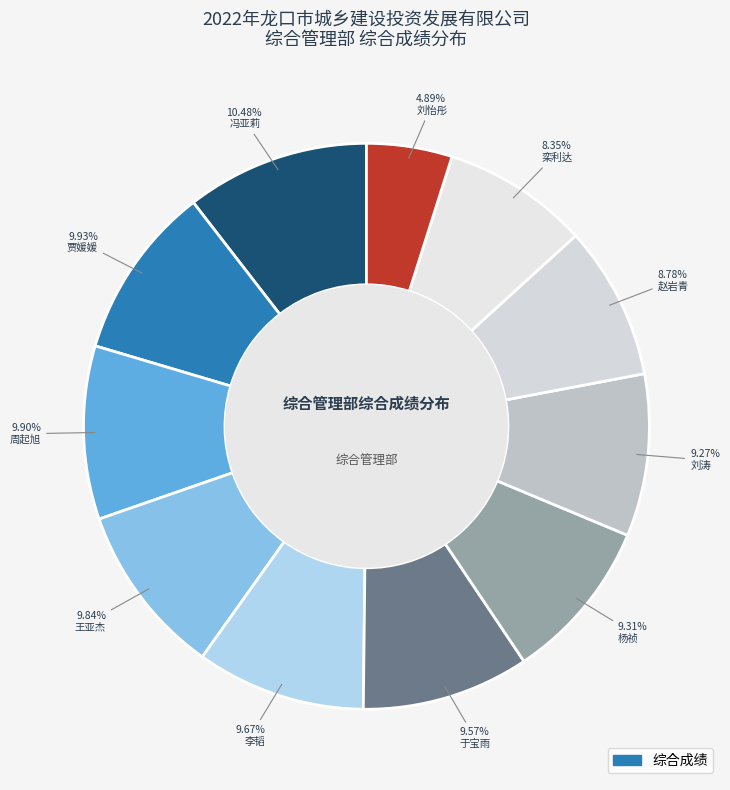

How many segments does this pie chart have?

11